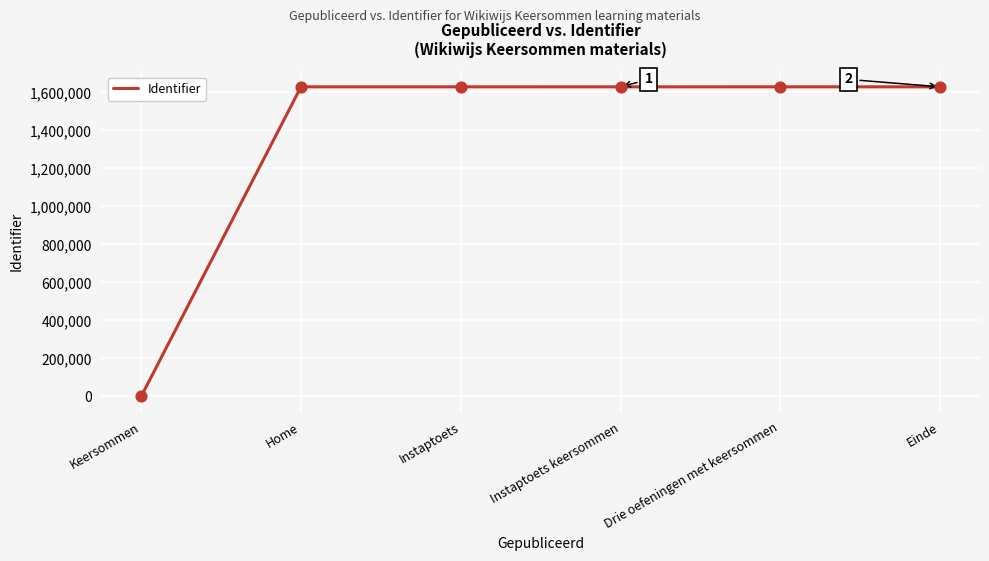

Between Keersommen and Drie oefeningen met keersommen, which is larger?

Drie oefeningen met keersommen